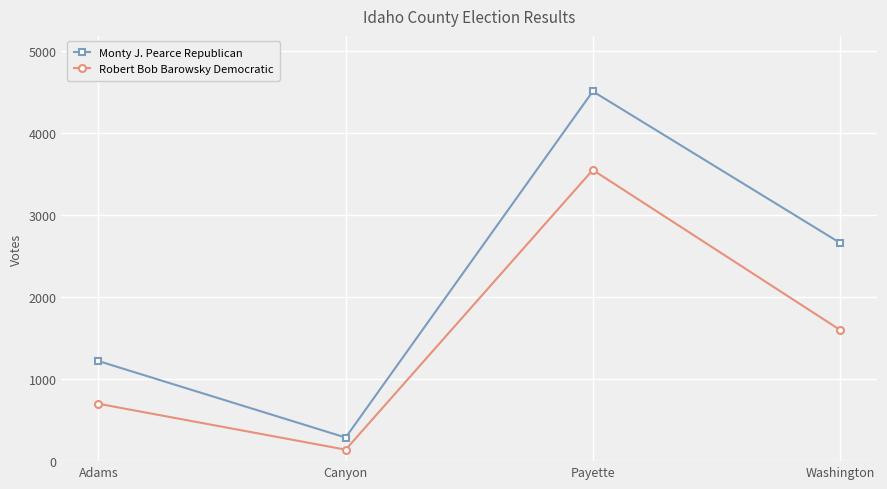

Reading right to left, what are all the values shown in this chart?

Monty J. Pearce Republican: 2664	4512	288	1221
Robert Bob Barowsky Democratic: 1602	3553	140	700